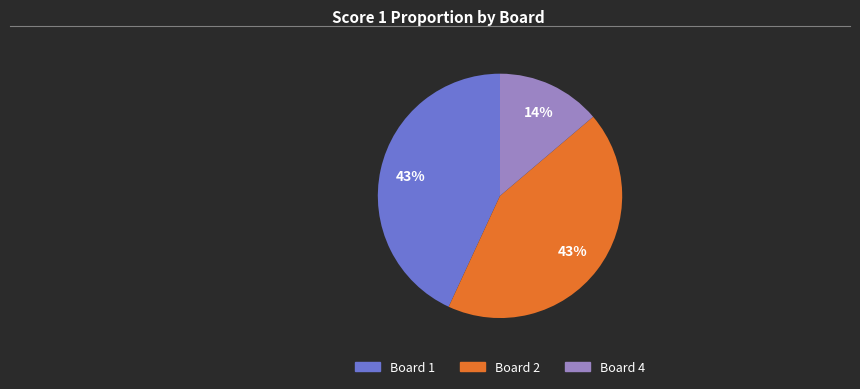

To the nearest percent, what is the average slice percentage?

33%